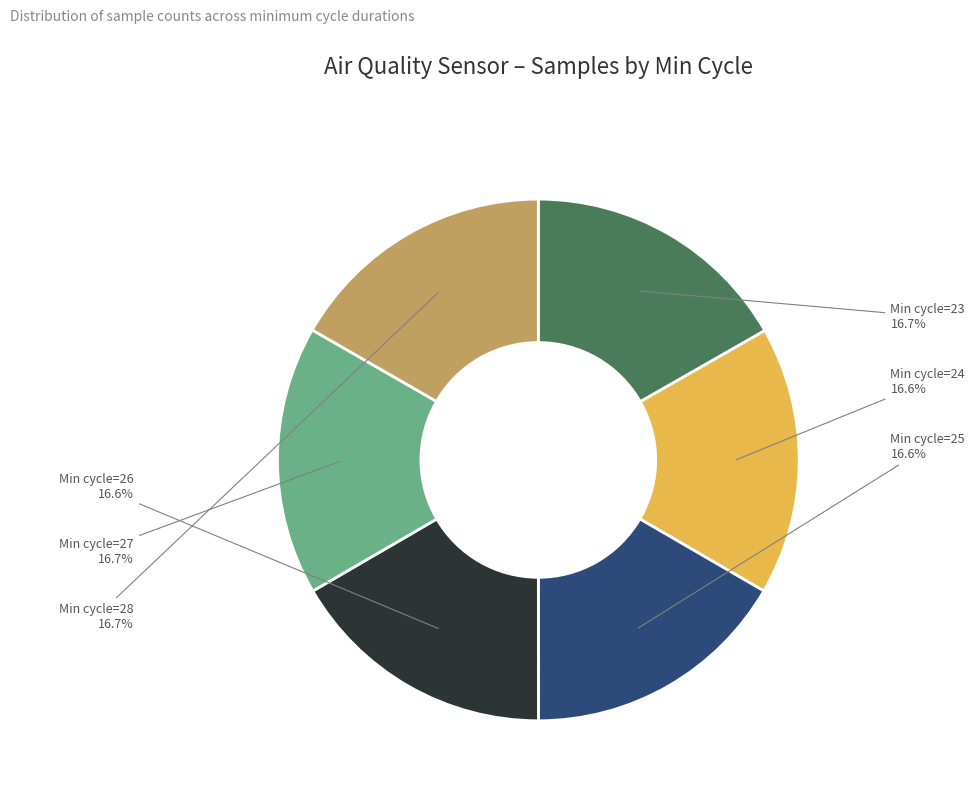

Count the number of slices in the pie.

6